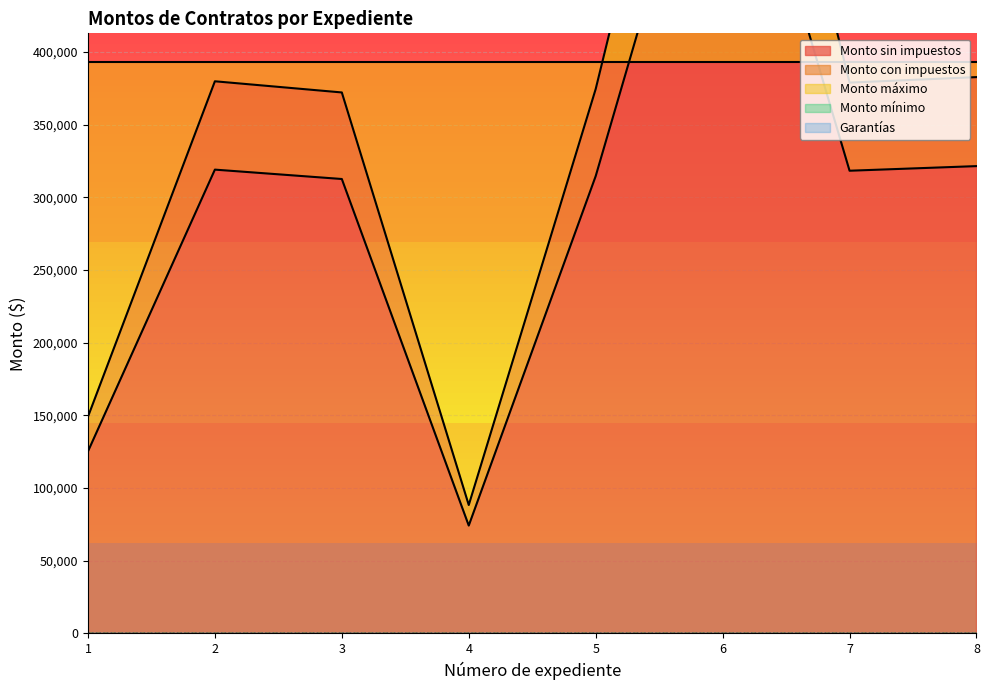

Reading right to left, what are all the values shown in this chart?

Monto sin impuestos: 8=321552.0	7=318375.5	6=613860.8	5=314677.7	4=74215.3	3=312685.0	2=319137.4	1=125219.9
Monto con impuestos: 8=382800.0	7=379018.4	6=730786.6	5=374616.3	4=88351.5	3=372244.0	2=379925.5	1=149071.3
Monto máximo: 8=393258.7	7=393258.7	6=393258.7	5=393258.7	4=393258.7	3=393258.7	2=393258.7	1=393258.7
Monto mínimo: 8=0.0	7=0.0	6=0.0	5=0.0	4=0.0	3=0.0	2=0.0	1=0.0
Garantías: 8=0.0	7=0.0	6=0.0	5=0.0	4=0.0	3=0.0	2=0.0	1=0.0